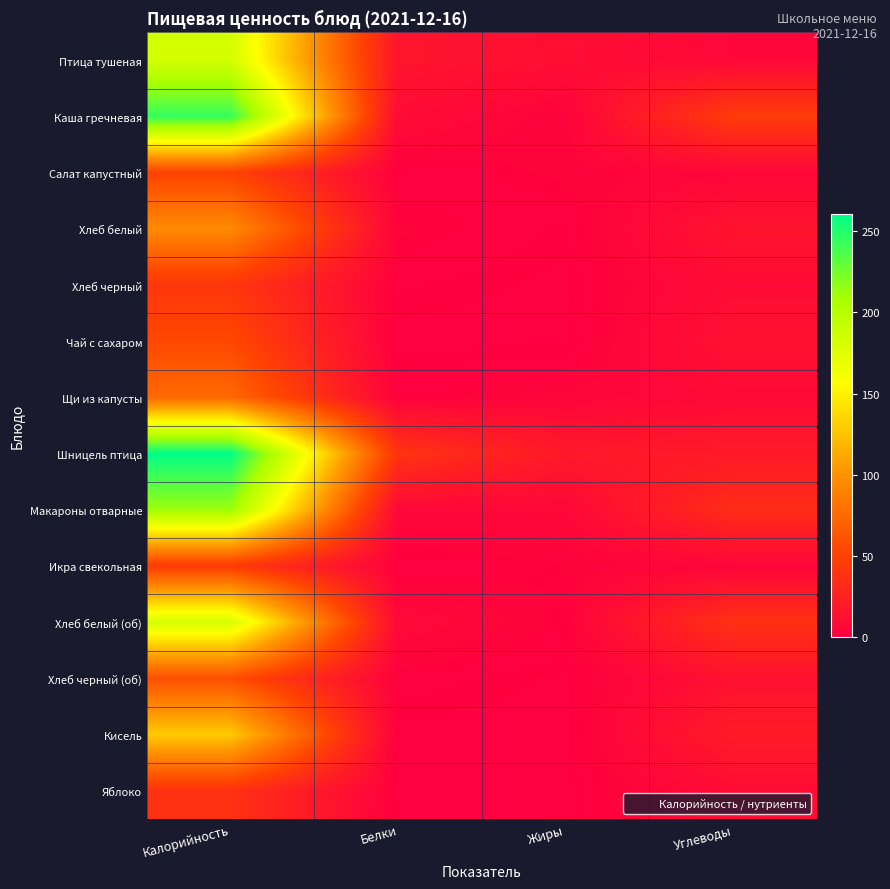

What is the total value across all series at Жиры?

51.2